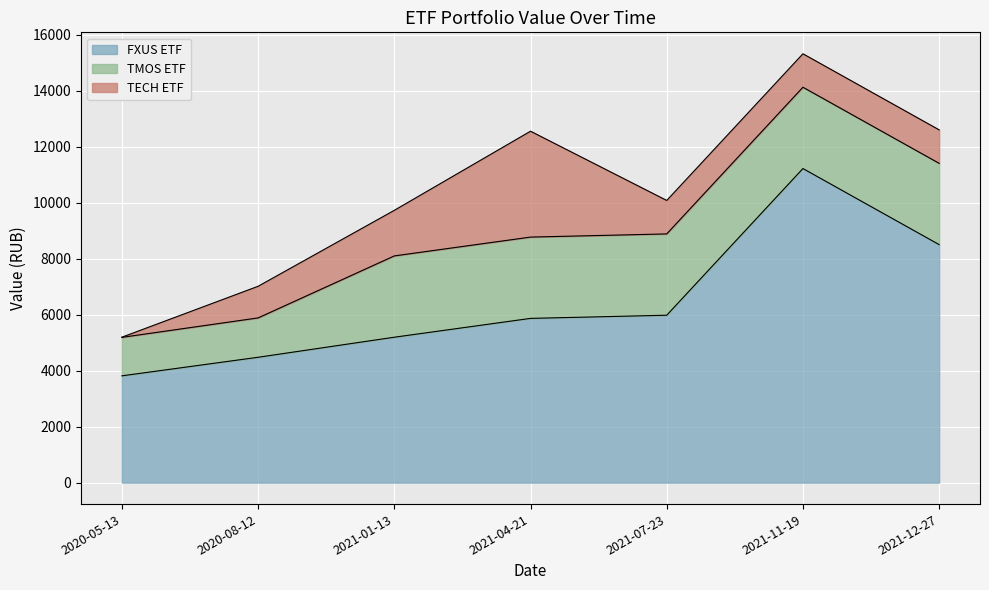

Between 2021-07-23 and 2021-11-19, which series saw the biggest shift?

FXUS ETF